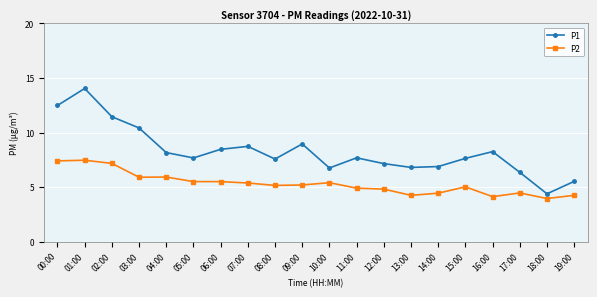

What is the greatest value displayed?

14.0